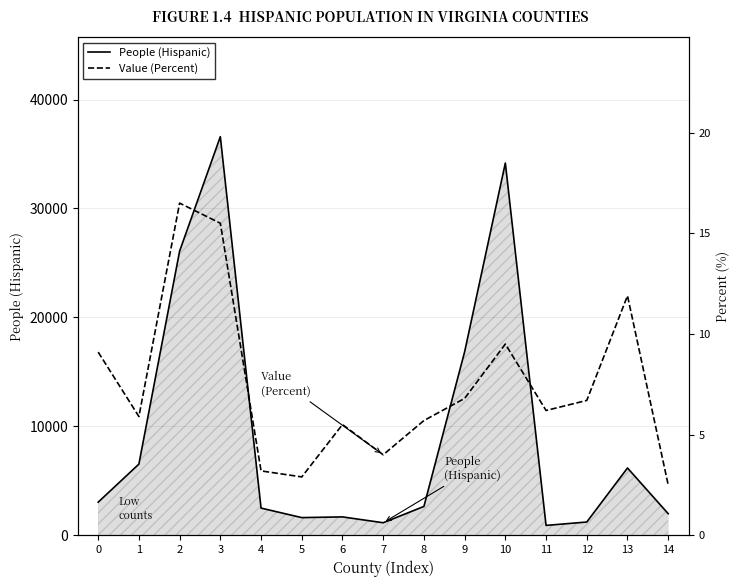

Which has a higher value, 2 or 6?

2